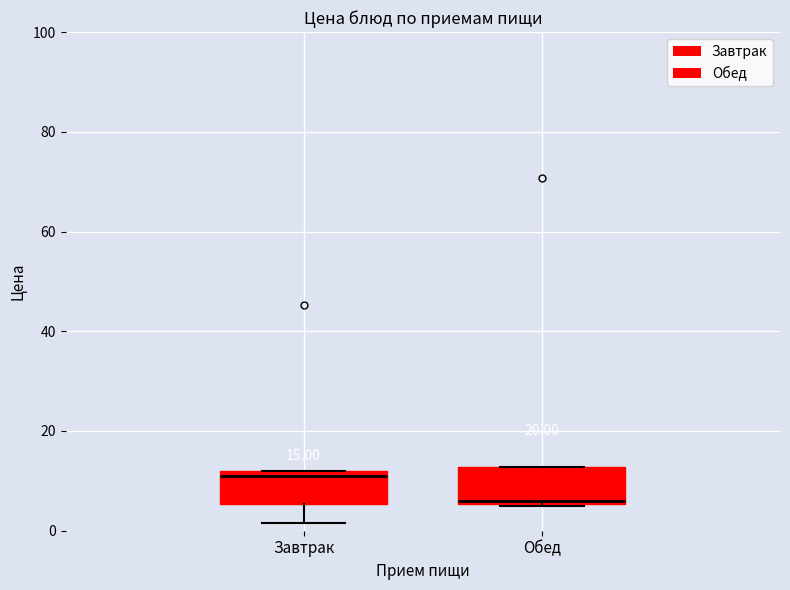

Which box has the lowest median line?

Обед